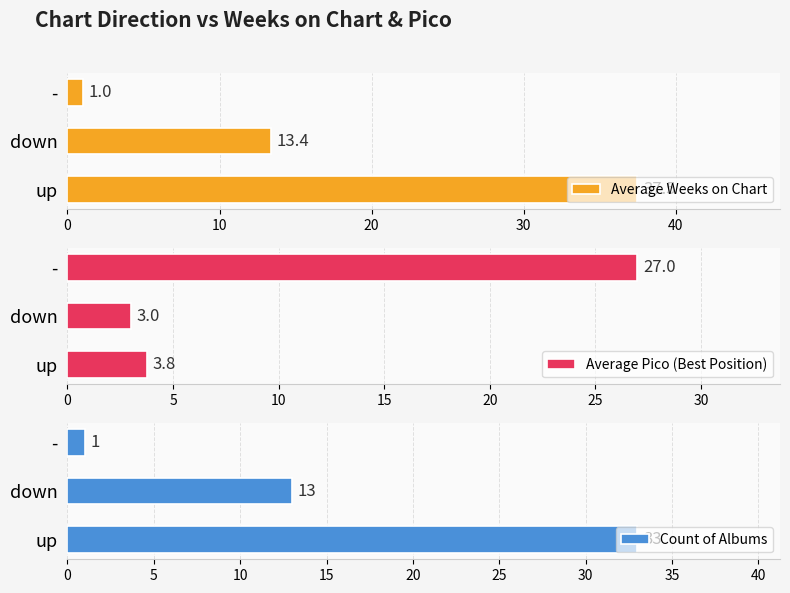

Which series has the widest spread of values?

Average Weeks on Chart